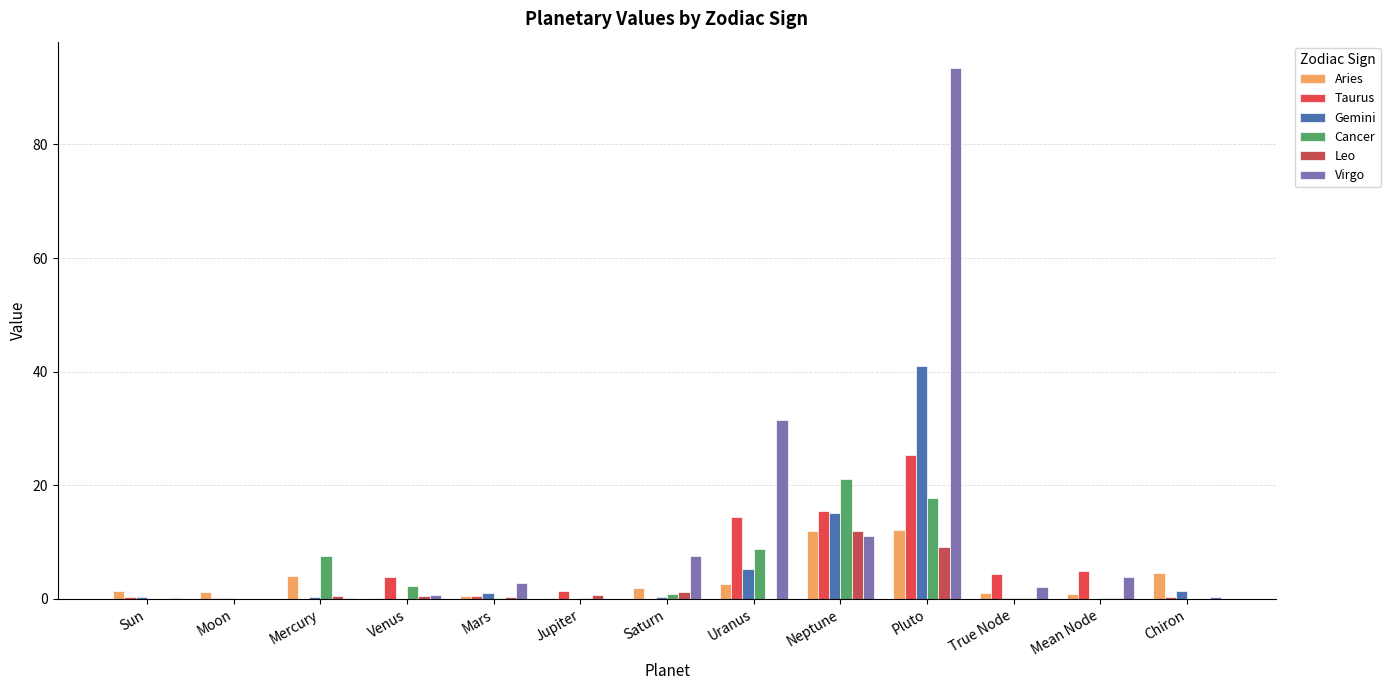

Which series has the largest range (max minus min)?

Virgo